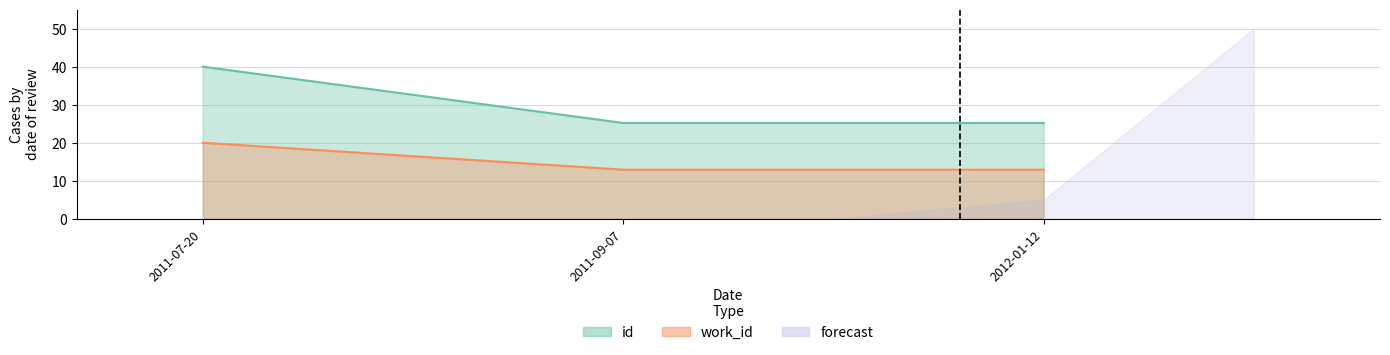

What is the difference between the highest and lowest values at 2011-07-20?

20.0